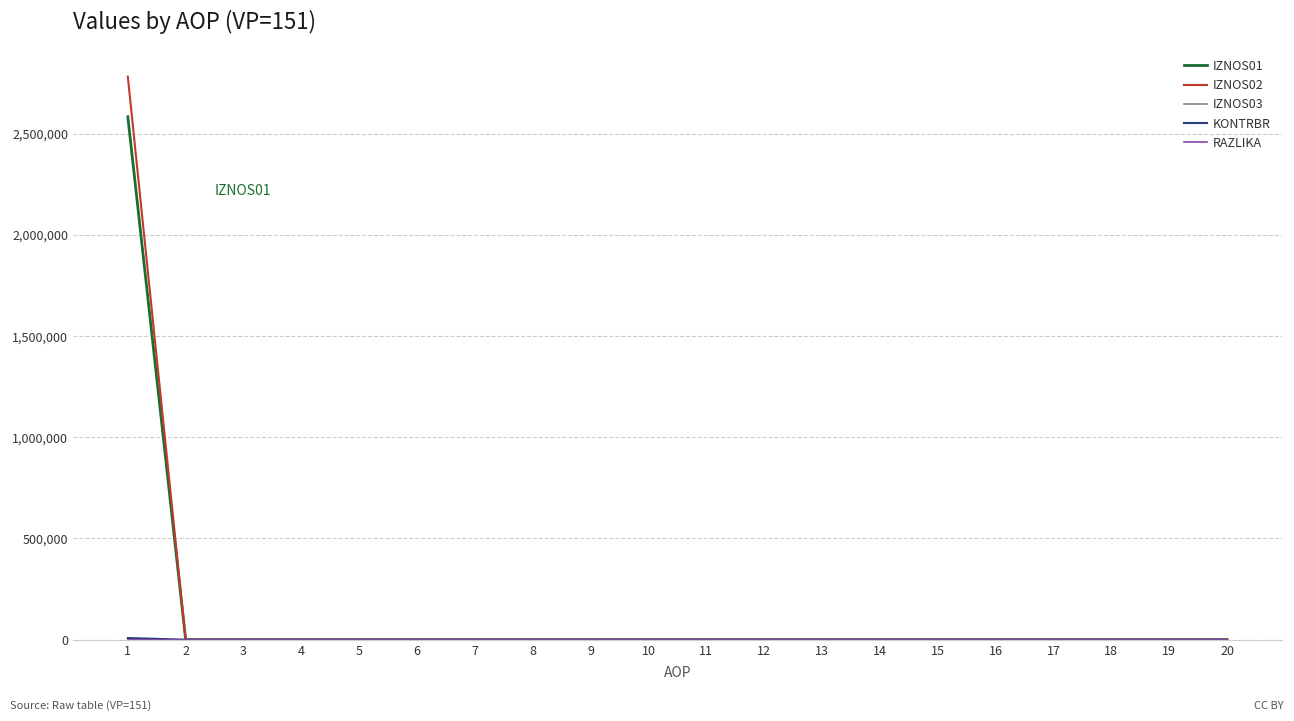

The value of IZNOS01 at 8 is -1188447.2. True or false?

False